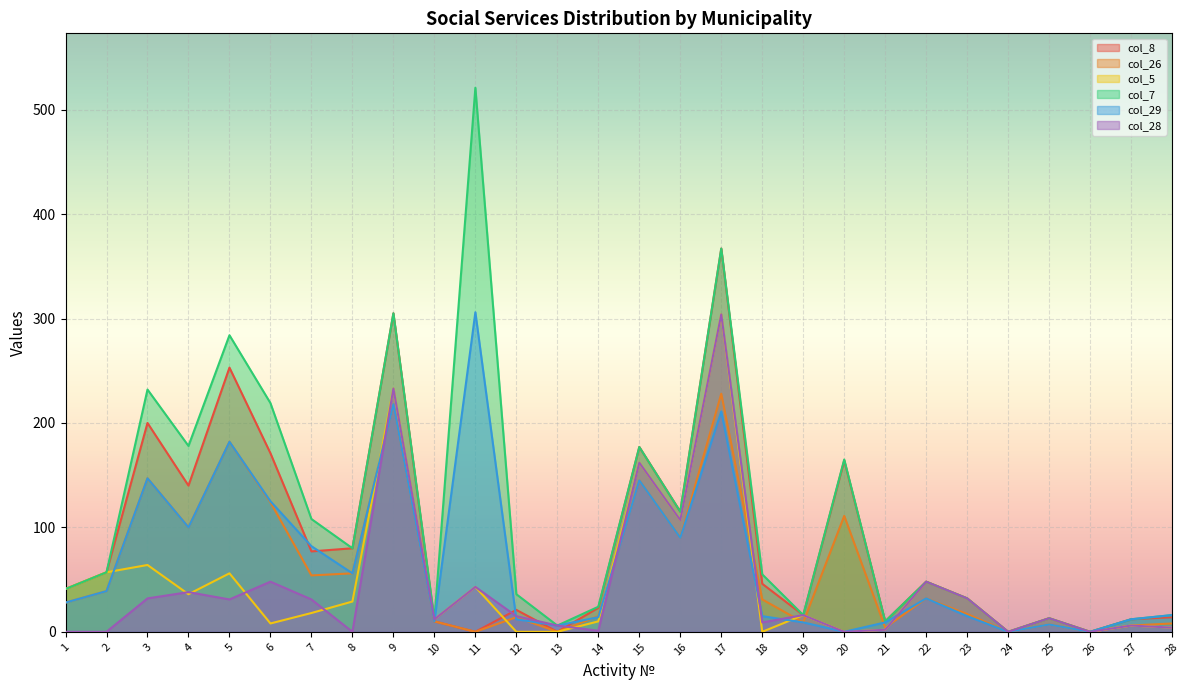

Reading left to right, what are all the values shown in this chart?

col_8: 1=41	2=57	3=200	4=140	5=253	6=171	7=77	8=80	9=305	10=10	11=0	12=21	13=0	14=23	15=177	16=115	17=367	18=46	19=16	20=164	21=10	22=48	23=32	24=0	25=13	26=0	27=12	28=14
col_26: 1=28	2=39	3=147	4=100	5=182	6=124	7=54	8=56	9=218	10=10	11=0	12=14	13=0	14=15	15=145	16=90	17=228	18=31	19=9	20=111	21=4	22=32	23=17	24=0	25=7	26=0	27=6	28=8
col_5: 1=41	2=57	3=64	4=36	5=56	6=8	7=18	8=29	9=233	10=12	11=43	12=0	13=0	14=10	15=162	16=107	17=304	18=0	19=16	20=0	21=2	22=48	23=32	24=0	25=13	26=0	27=6	28=4
col_7: 1=41	2=57	3=232	4=178	5=284	6=219	7=108	8=80	9=305	10=12	11=521	12=36	13=6	14=24	15=177	16=115	17=367	18=55	19=16	20=165	21=10	22=48	23=32	24=0	25=13	26=0	27=12	28=16
col_29: 1=28	2=39	3=147	4=100	5=182	6=125	7=82	8=56	9=218	10=10	11=306	12=12	13=6	14=14	15=145	16=90	17=211	18=15	19=9	20=0	21=9	22=32	23=15	24=0	25=7	26=0	27=12	28=16
col_28: 1=0	2=0	3=32	4=38	5=31	6=48	7=31	8=0	9=233	10=12	11=43	12=15	13=6	14=1	15=162	16=107	17=304	18=9	19=16	20=0	21=2	22=48	23=32	24=0	25=13	26=0	27=6	28=4